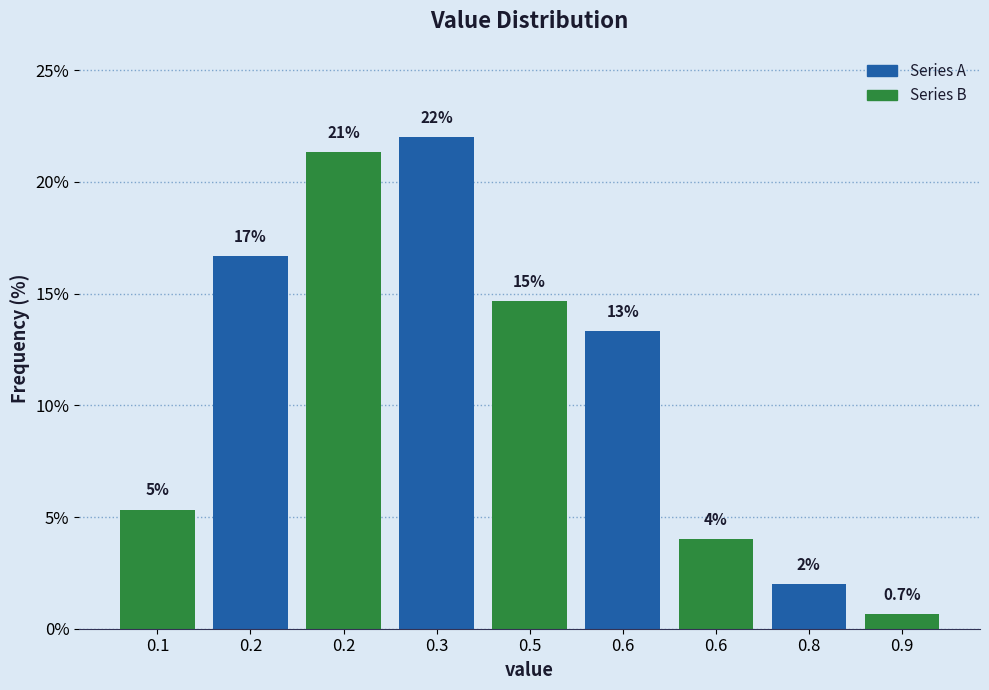

Does the chart contain any negative values?

No